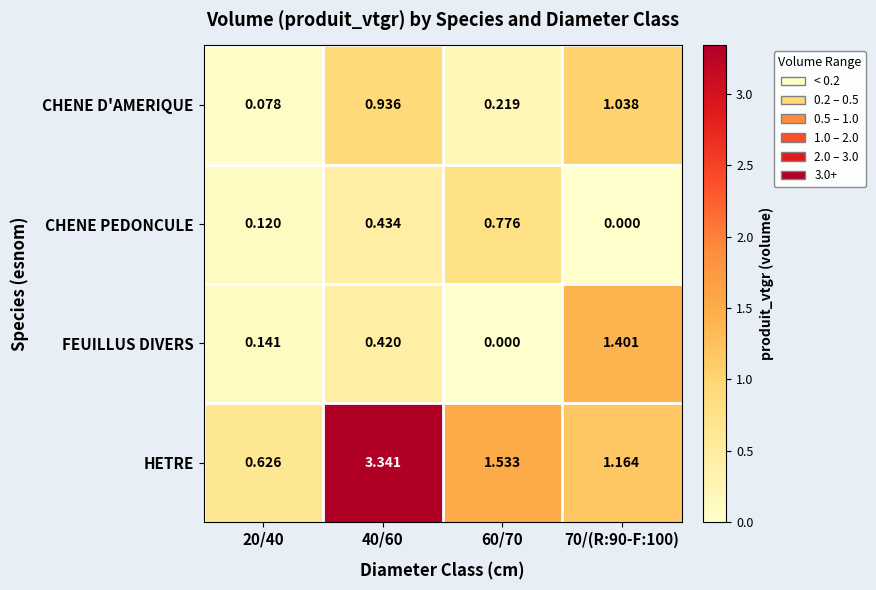

Which series changed the most between 40/60 and 70/(R:90-F:100)?

HETRE